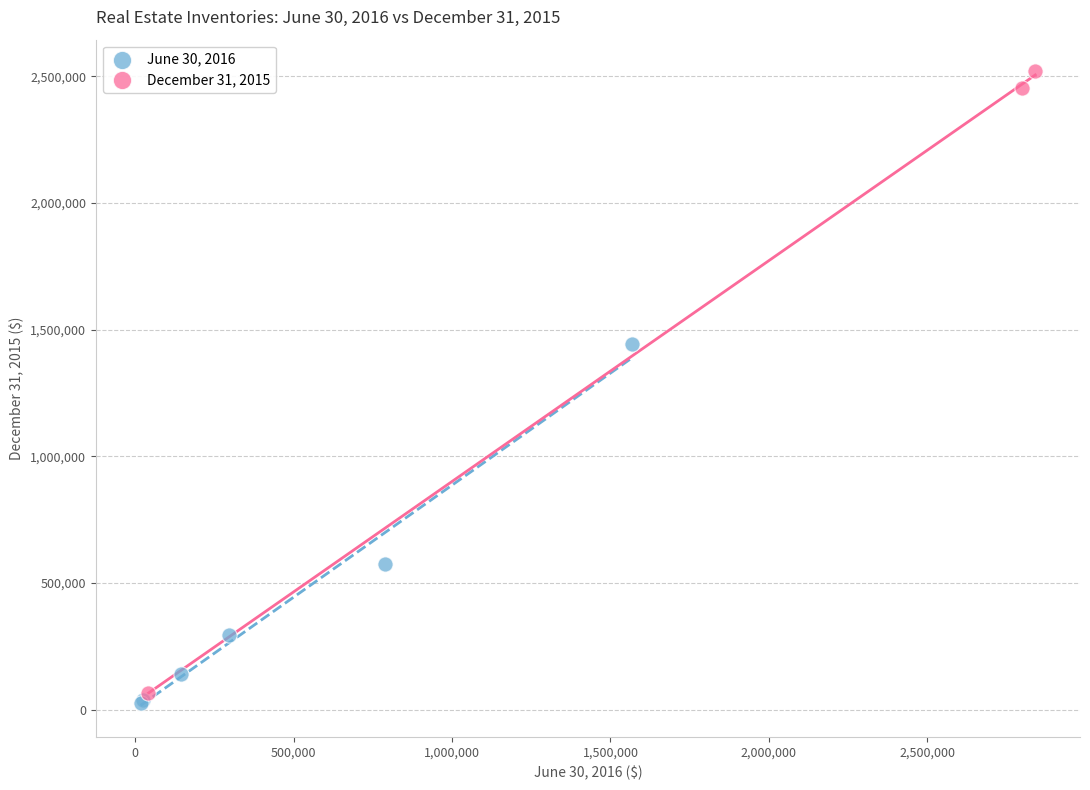

Which series reaches the maximum Y coordinate?

December 31, 2015